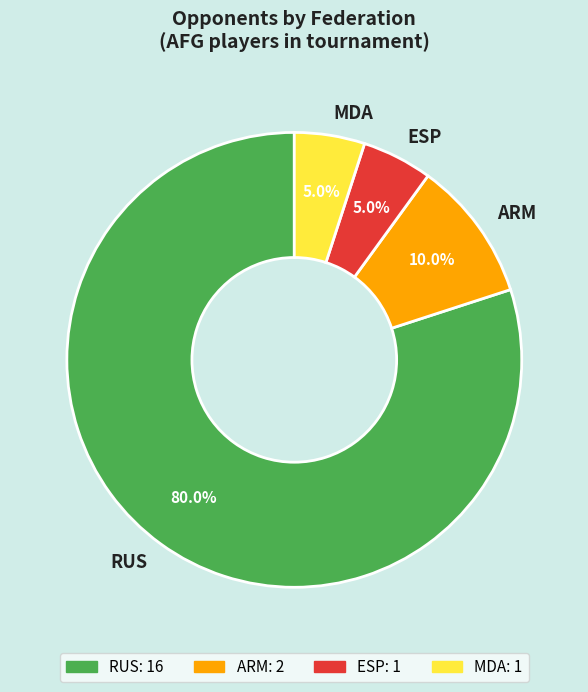

What is the largest slice in the pie chart?

RUS